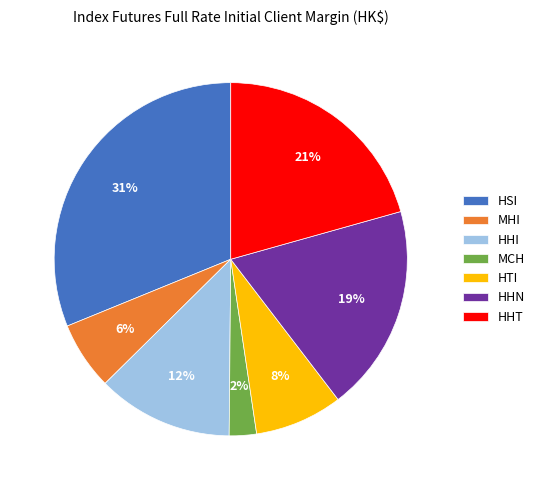

Rank the categories by value from highest to lowest.

HSI, HHT, HHN, HHI, HTI, MHI, MCH